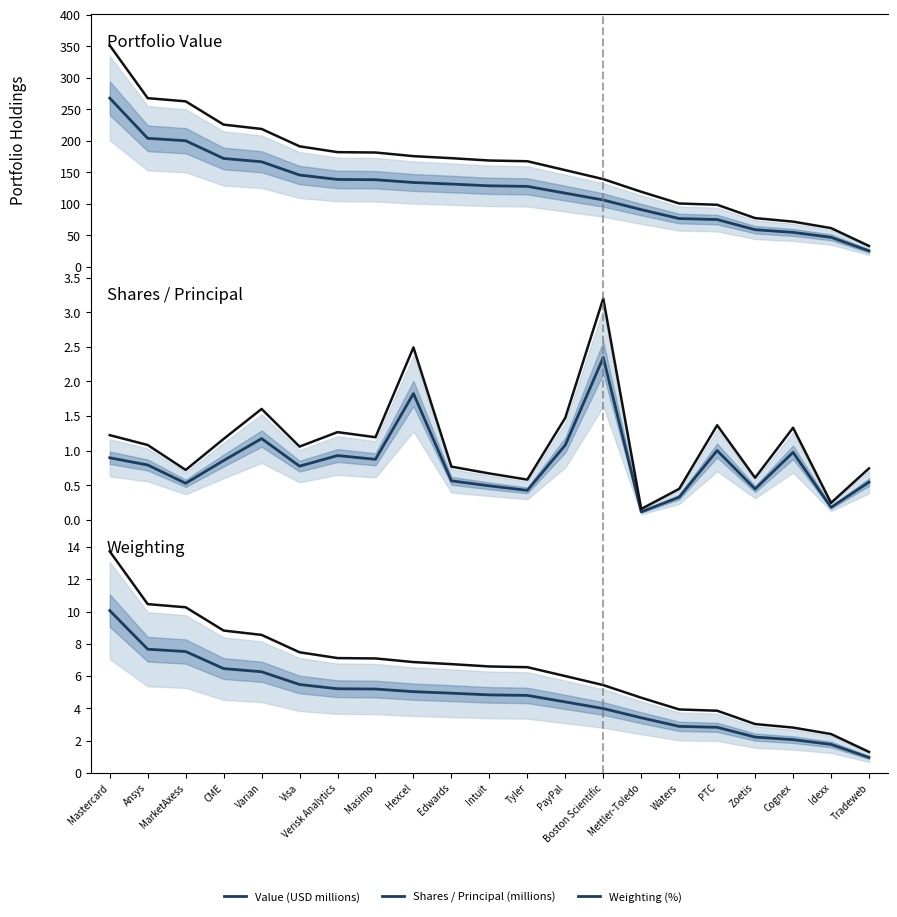

What is the difference between the highest and lowest values at Mettler-Toledo?

90.6